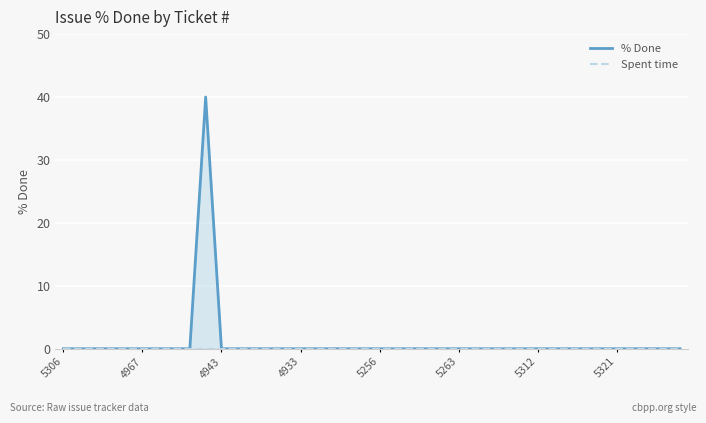

Where is % Done nearest to the value 20?

5306